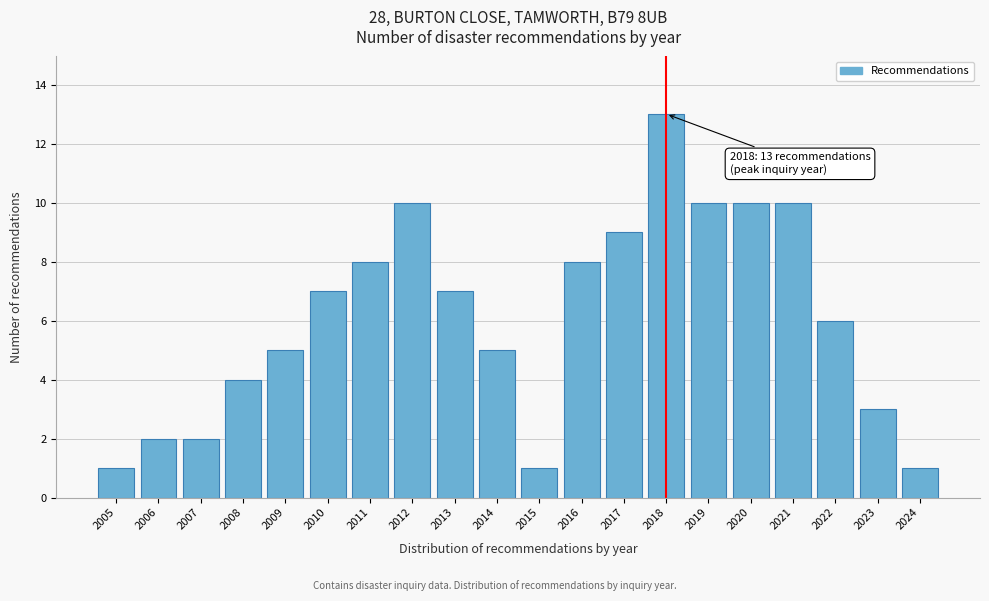

Reading left to right, transcribe all the data shown in this chart.

1	2	2	4	5	7	8	10	7	5	1	8	9	13	10	10	10	6	3	1